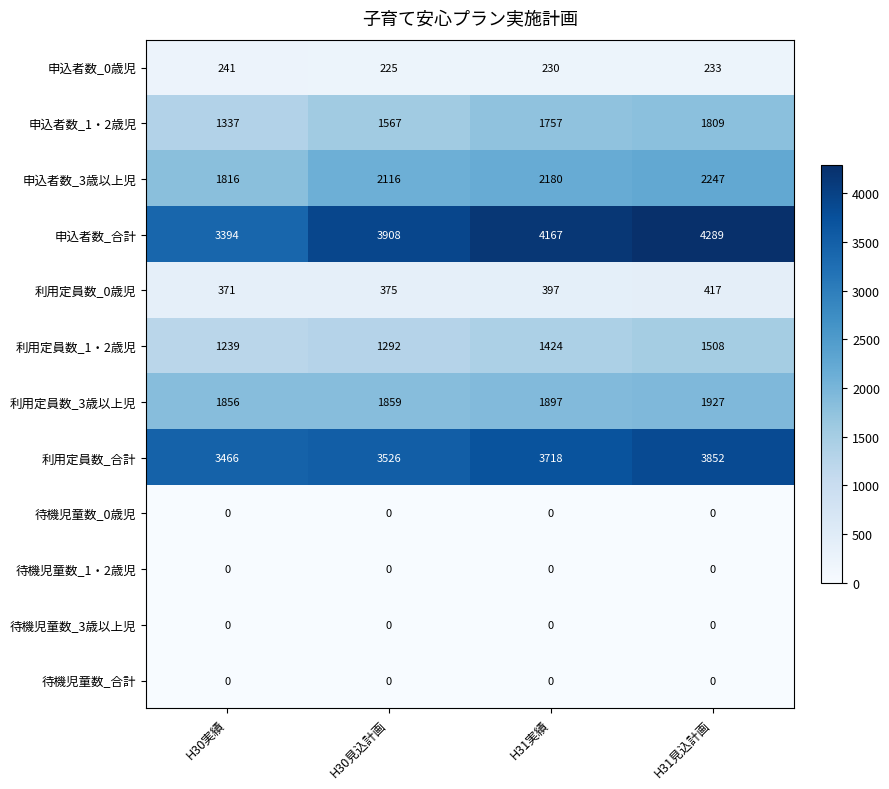

What is the difference between the highest and lowest values at H31実績?

4167